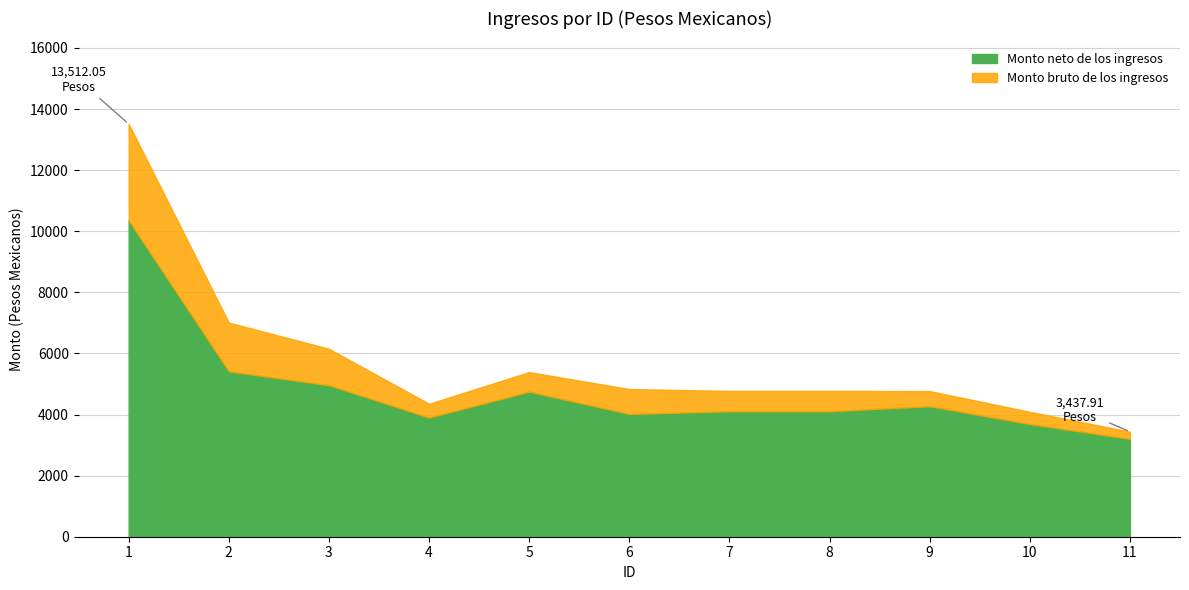

Rank the series by their average value, from lowest to highest.

Monto neto de los ingresos, Monto bruto de los ingresos